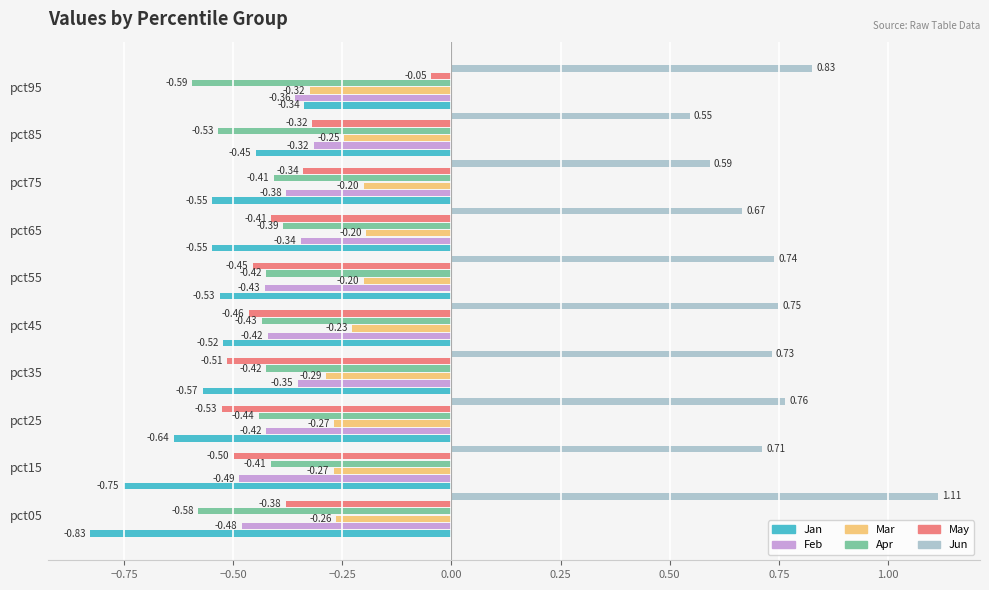

Rank the series by their maximum value, from lowest to highest.

Apr, Jan, Feb, Mar, May, Jun